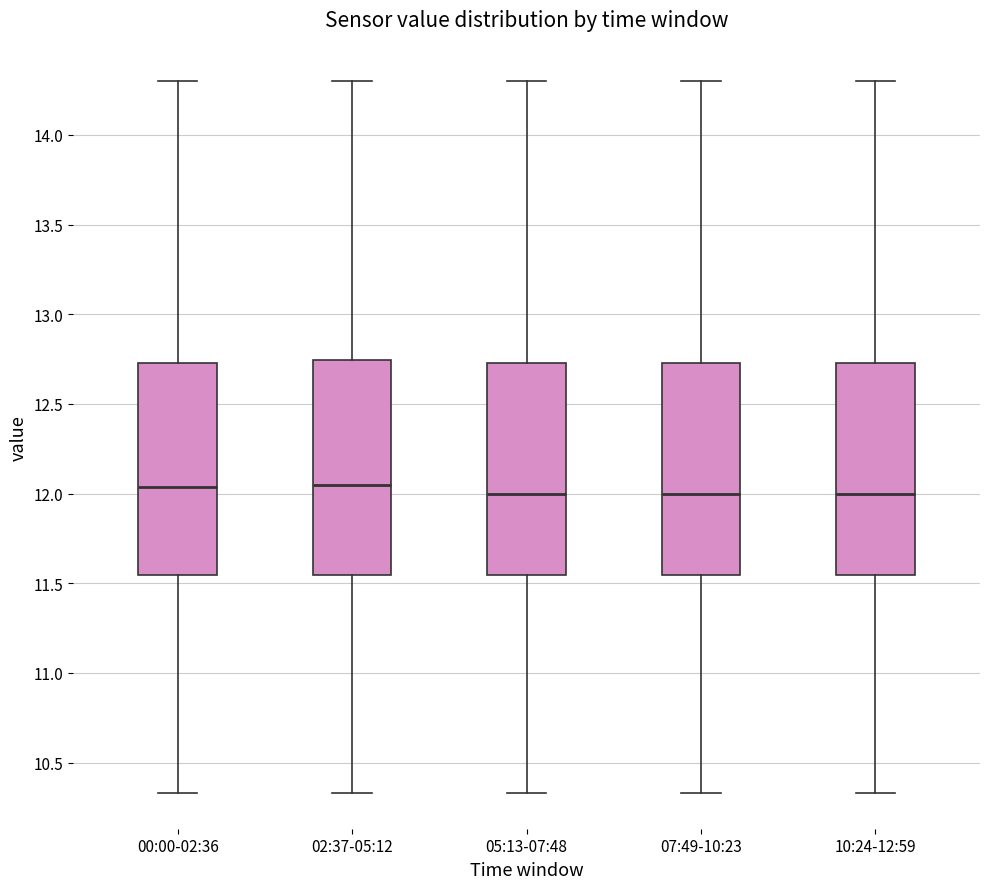

Where is the upper edge of the box for 05:13-07:48 on the y-axis? The values are not printed on the chart, so give them approximately, as read against the axis.

12.75